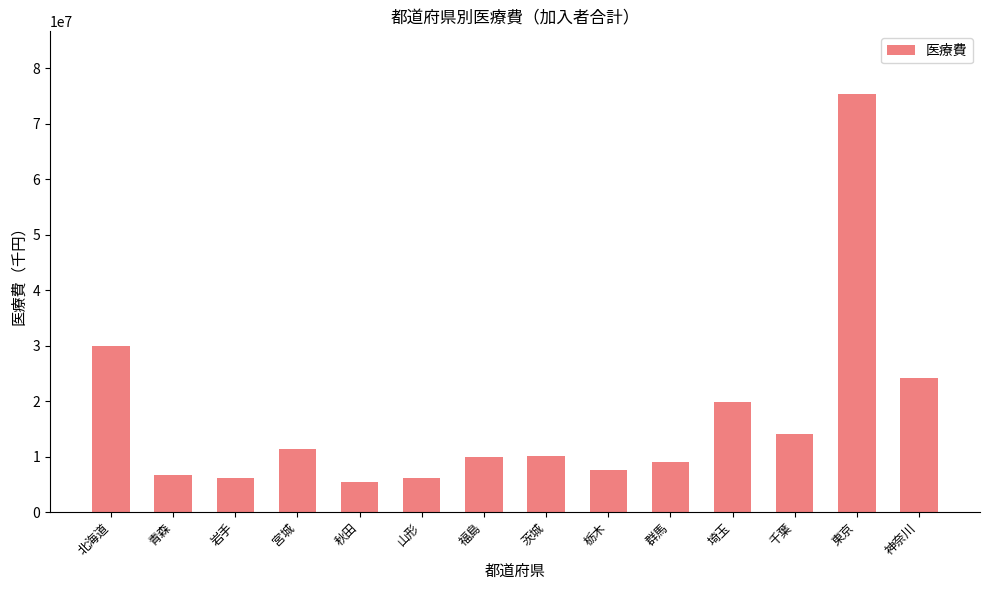

What is the value of the 14th bar from the left?

24245647.4